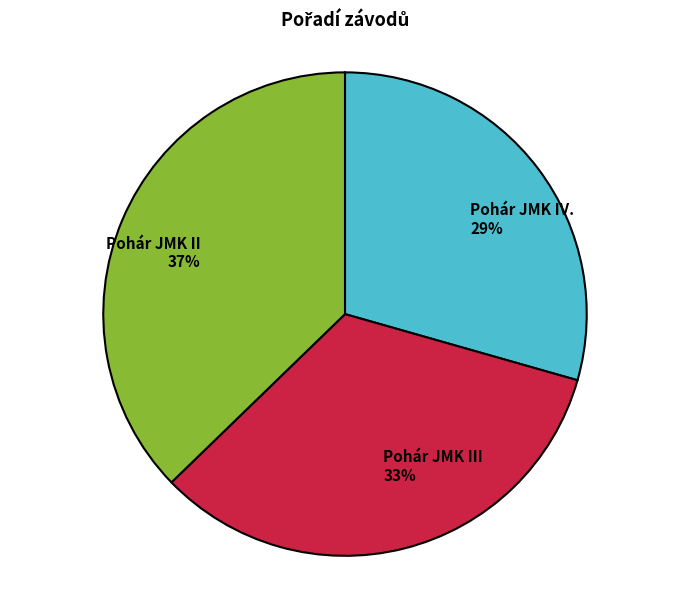

Combined, do Pohár JMK IV. and Pohár JMK II account for over 50%?

Yes